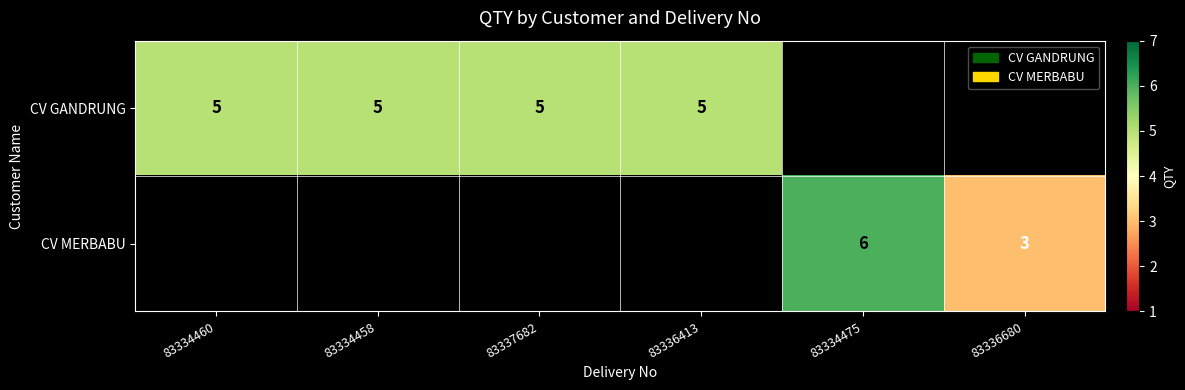

Count the number of categories in the chart.

6